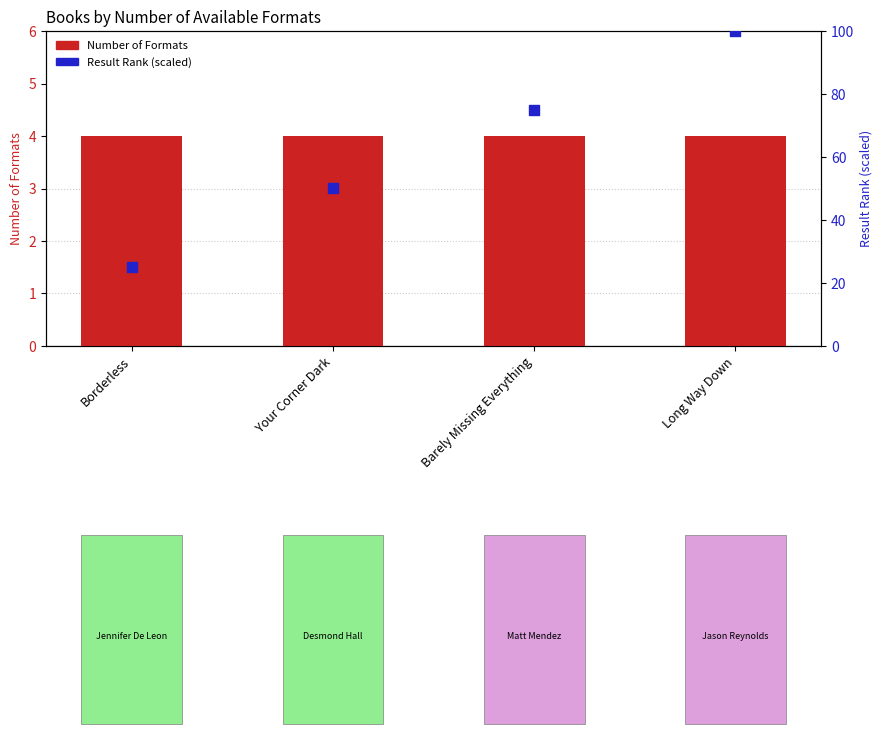

Which series has the widest spread of Y values?

Result Rank (scaled)